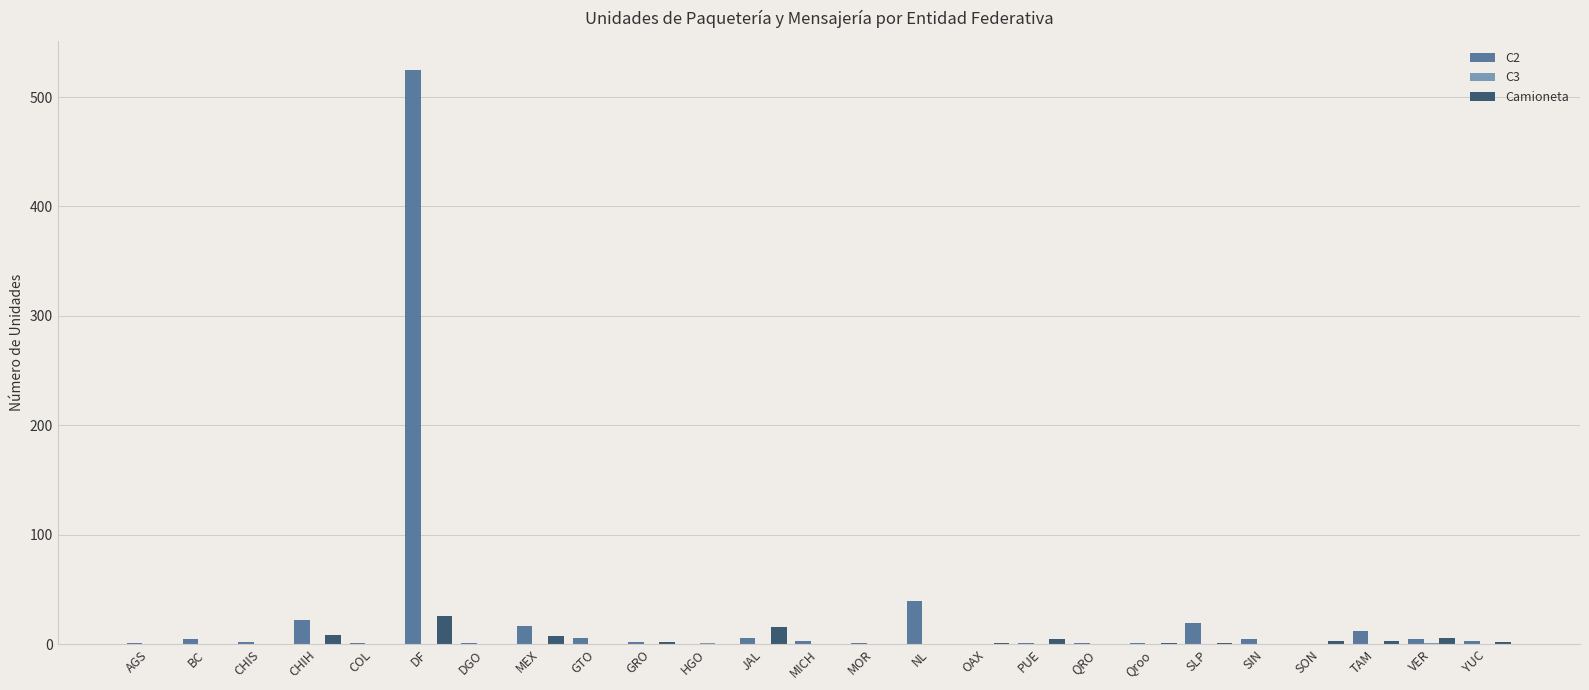

At which category is the sum across all series the highest?

DF